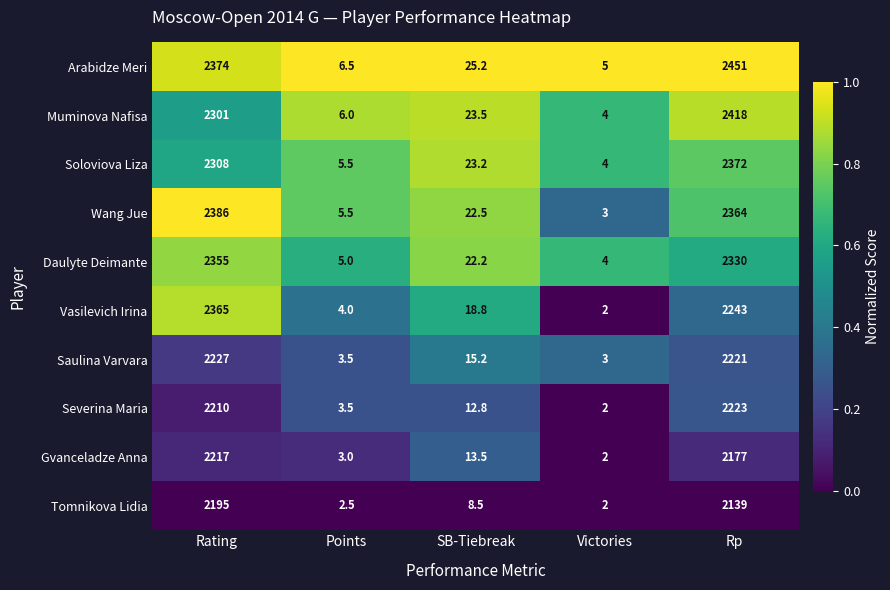

At which label is Gvanceladze Anna closest to 1109?

Rp